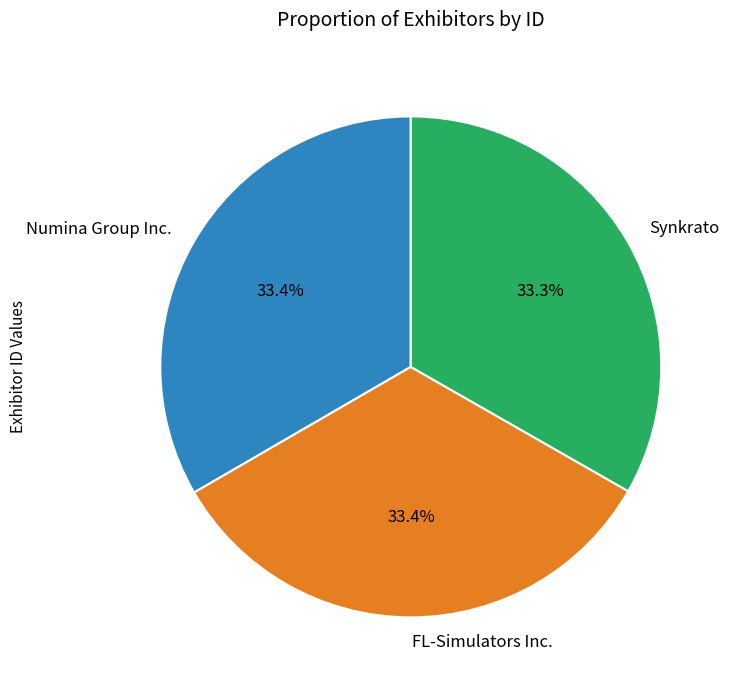

Is FL-Simulators Inc. the majority of the pie?

No